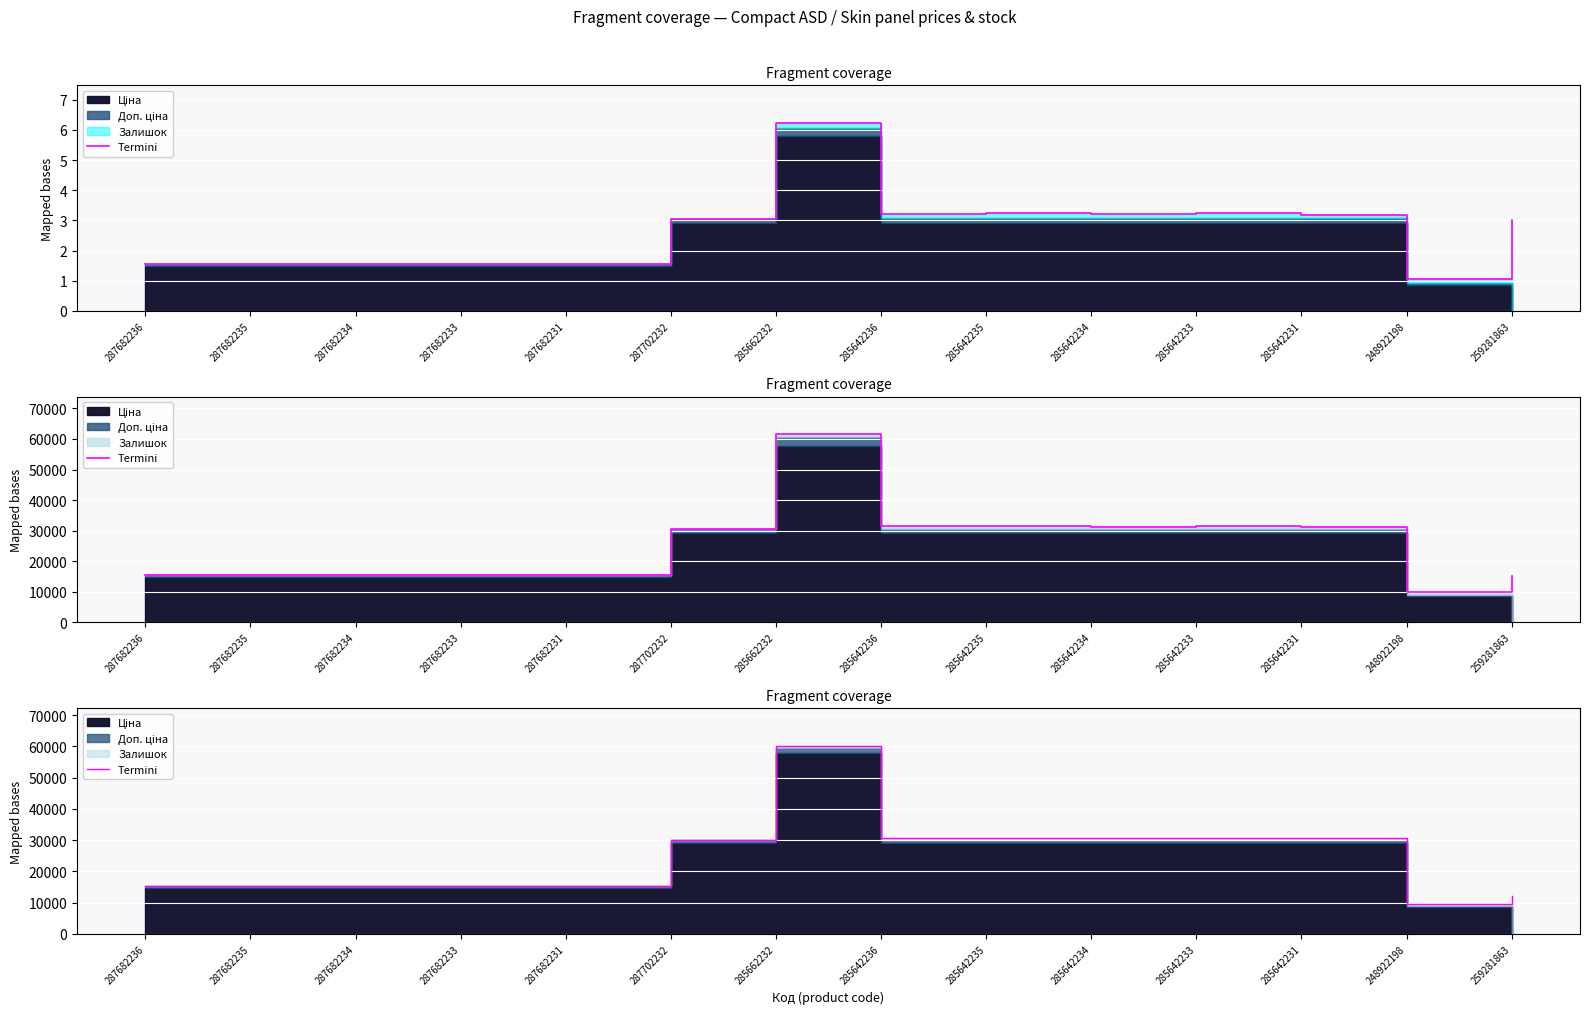

What is the value of the 3rd point from the left?

15244.8